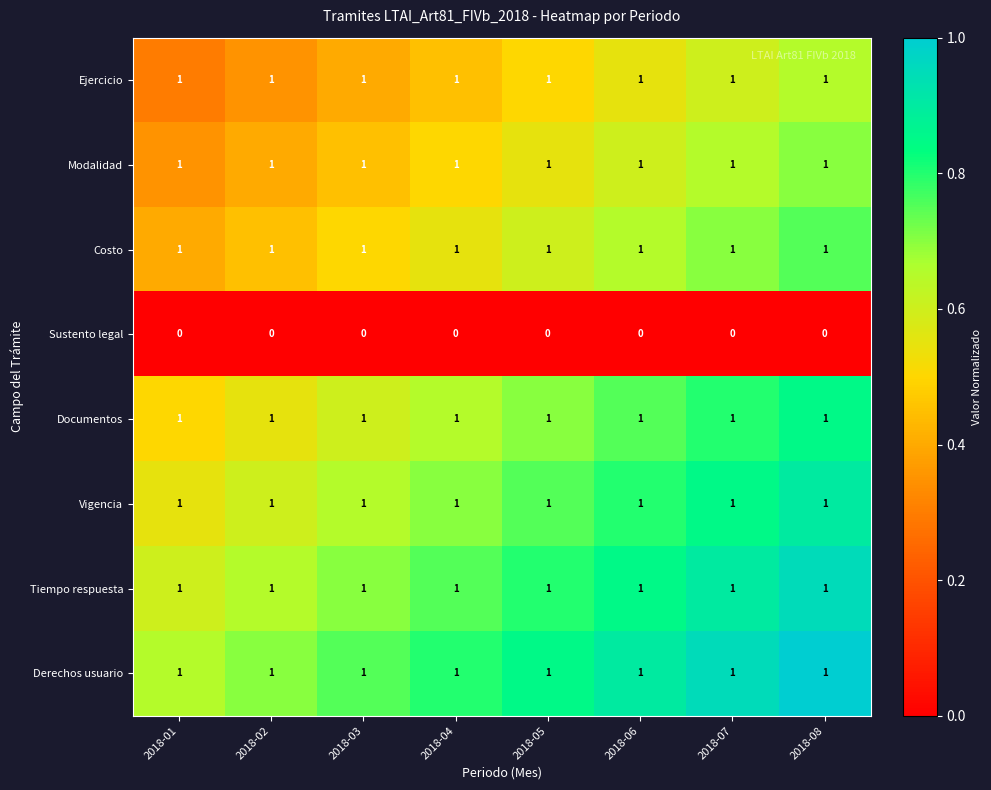

At how many categories does at least one series exceed 0?

8